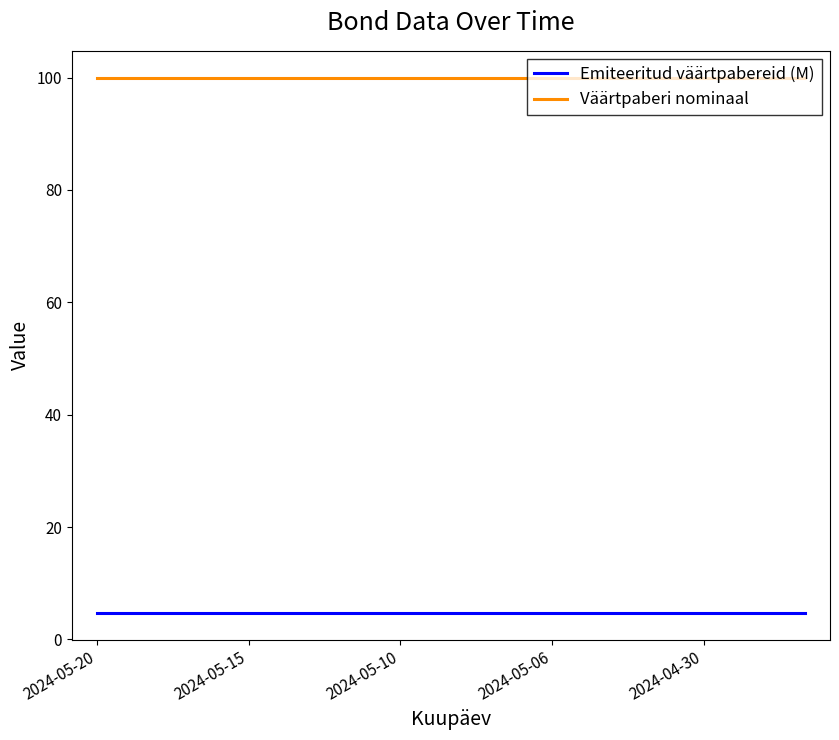

Rank the series by their maximum value, from lowest to highest.

Emiteeritud väärtpabereid (M), Väärtpaberi nominaal